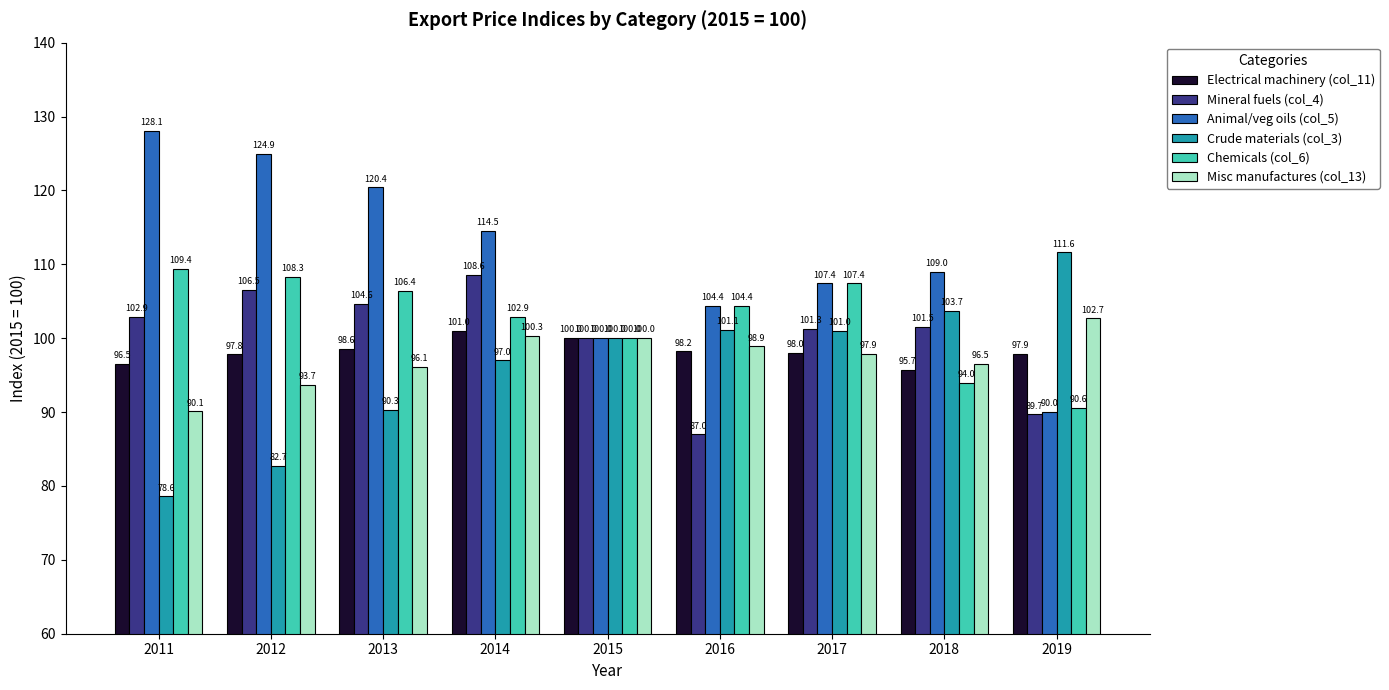

How many groups of bars are there?

9